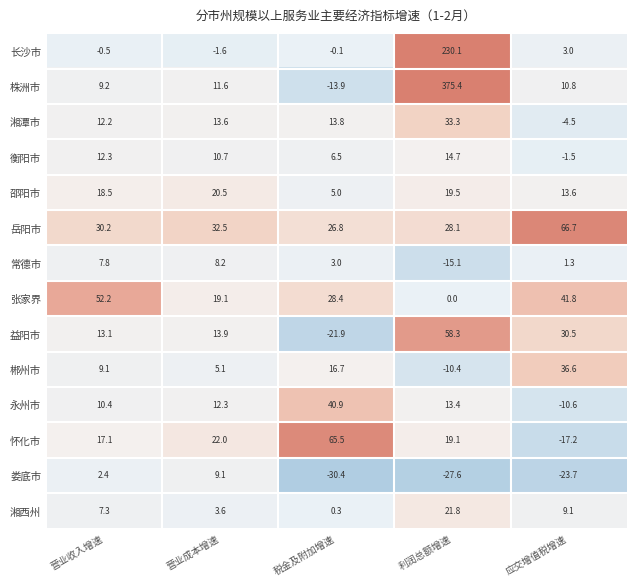

Is it true that 娄底市 equals -7.6 at 税金及附加增速?

False